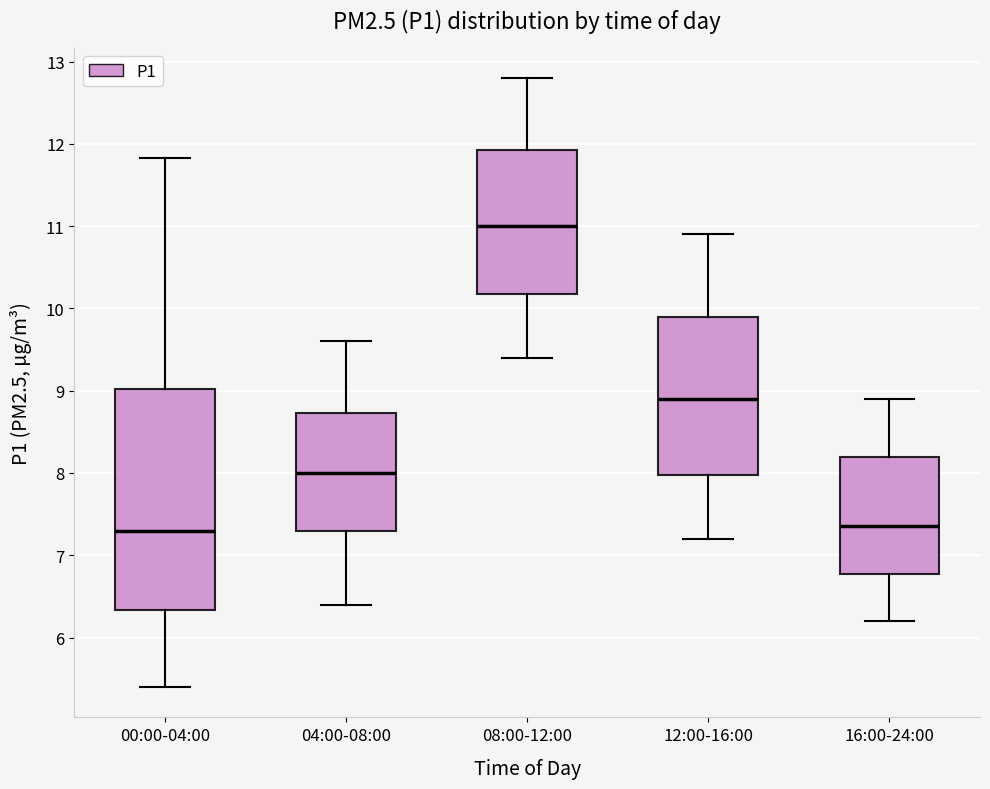

Comparing the boxes themselves (not the whiskers), which one is the tallest?

00:00-04:00